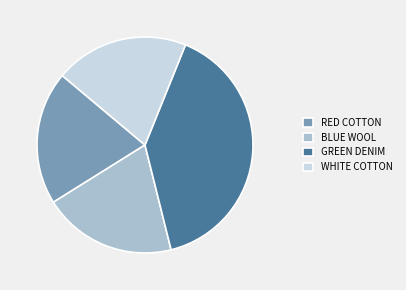

What is the largest slice in the pie chart?

GREEN DENIM